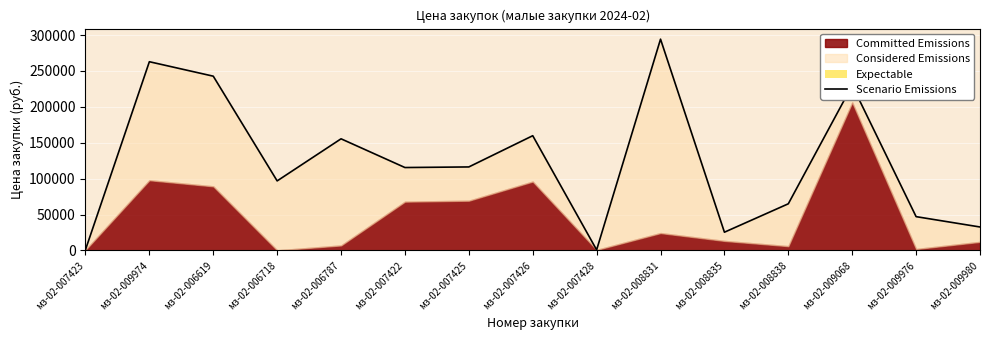

At which category does the chart reach its minimum across all series?

мз-02-007428